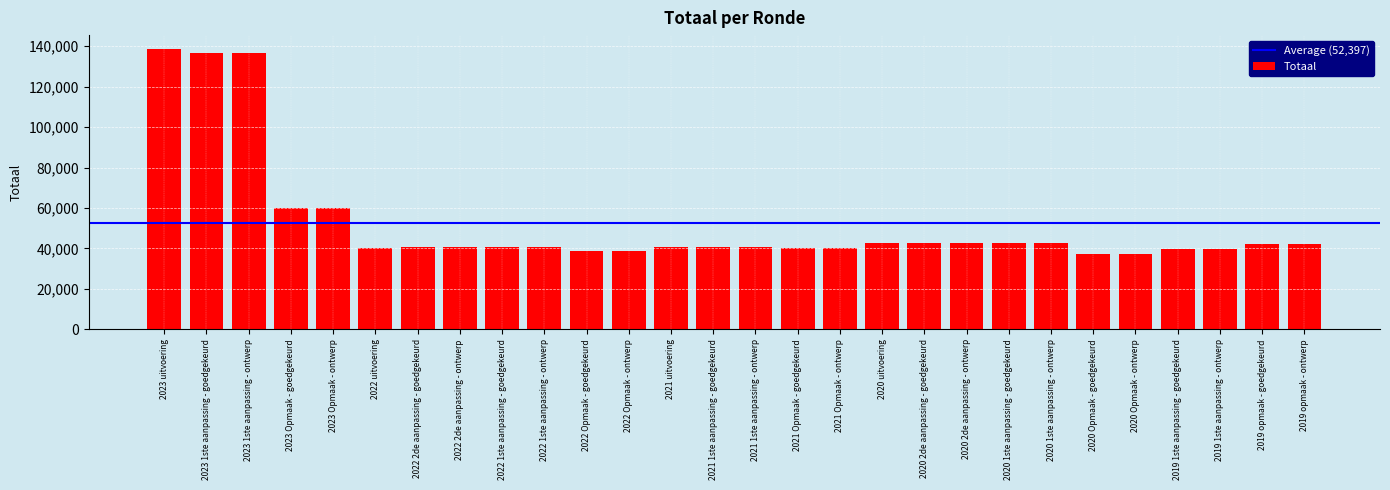

What is the greatest value displayed?

138543